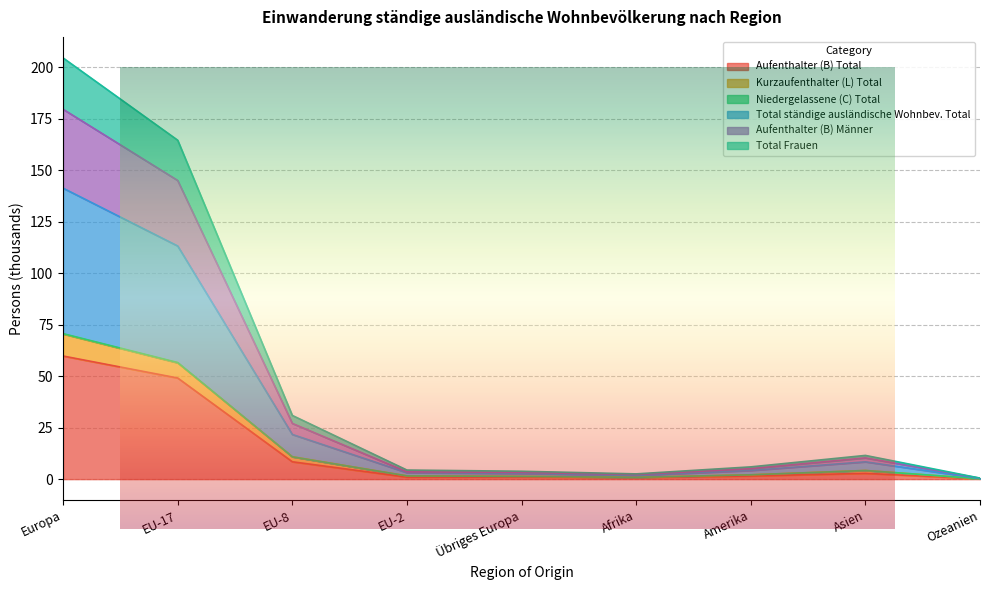

Read the Niedergelassene (C) Total value at Asien.

10.3